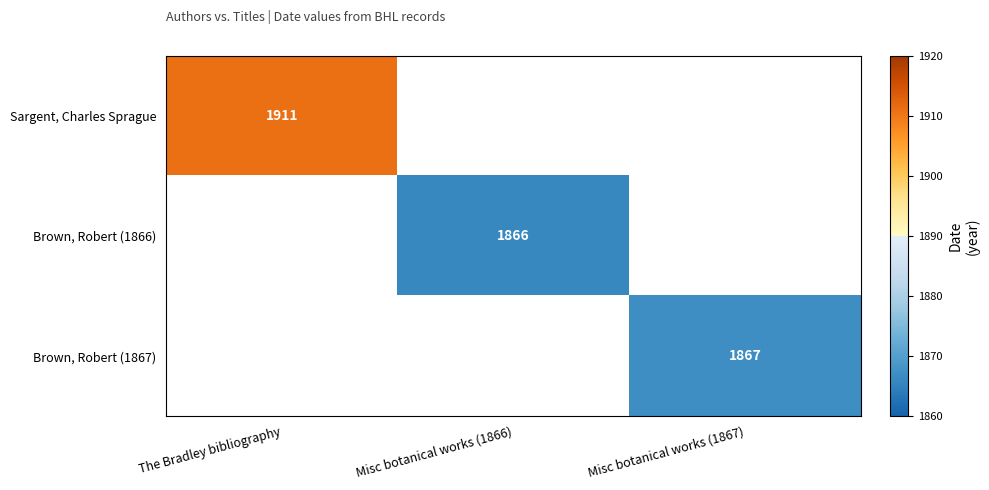

The Brown, Robert (1867) series shows 1867 at Misc botanical works (1867). True or false?

True